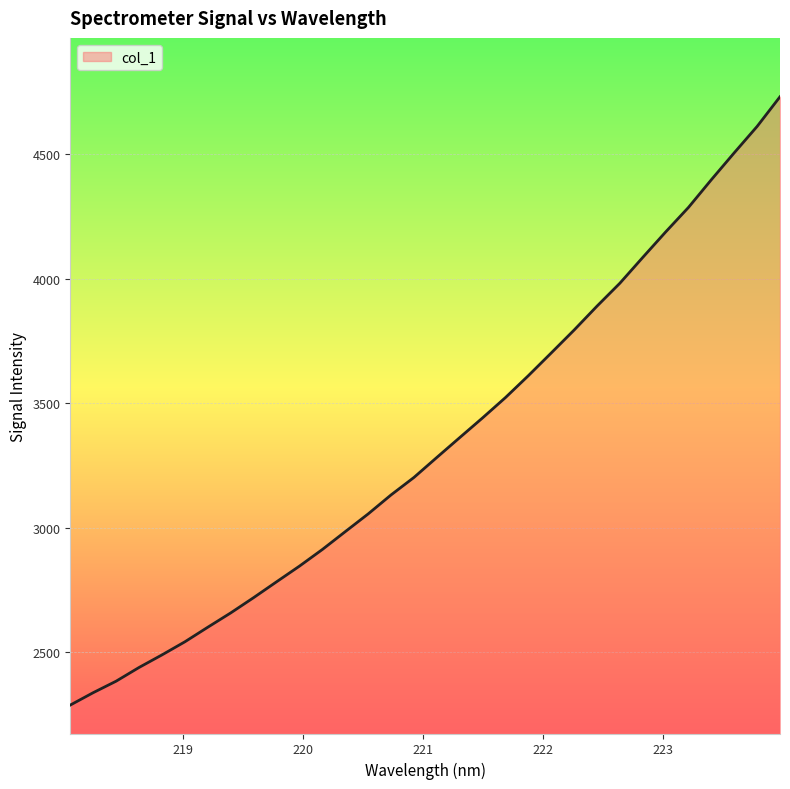

What is the greatest value displayed?

4731.7